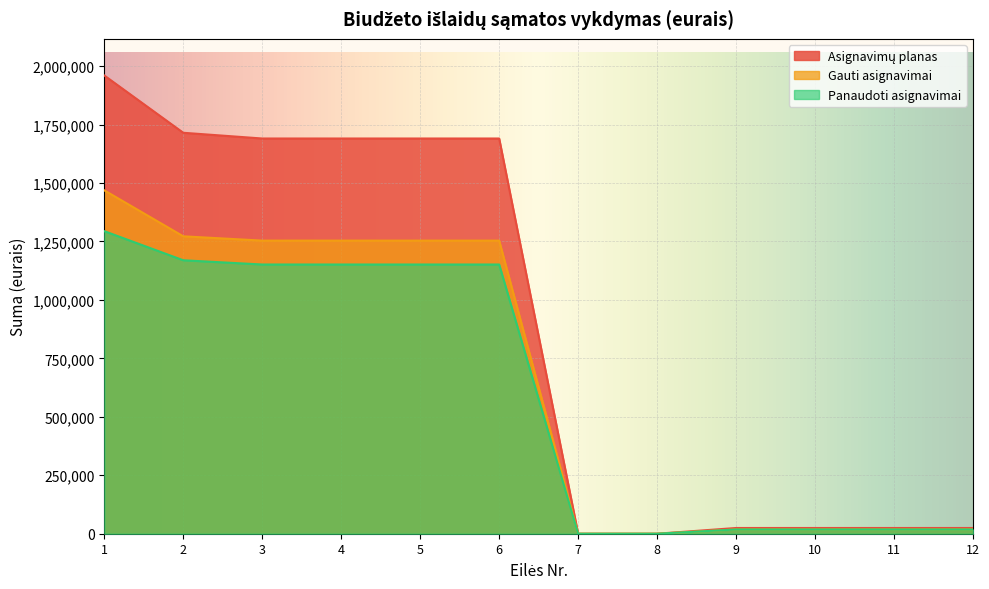

Which series has the largest total across all categories?

Asignavimų planas